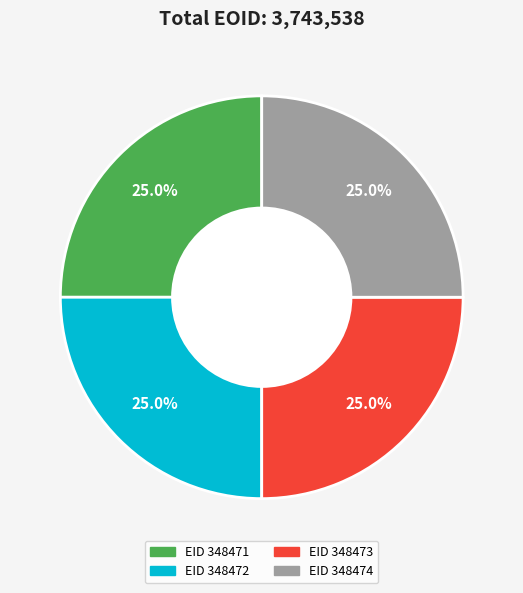

To the nearest percent, what is the average slice percentage?

25%